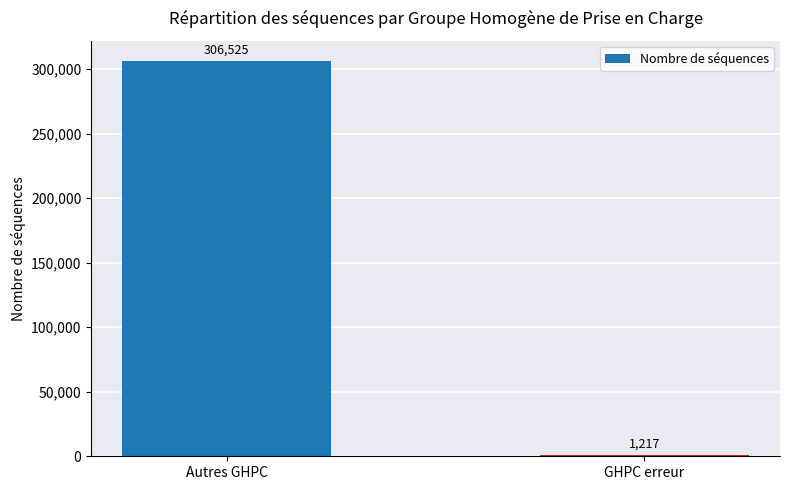

True or false: the data shows 306525 at Autres GHPC.

True